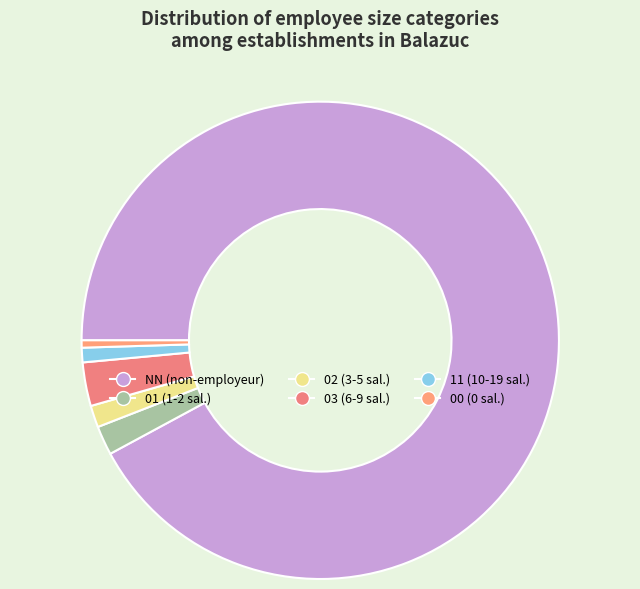

The 02 slice represents 1% of the pie. True or false?

True